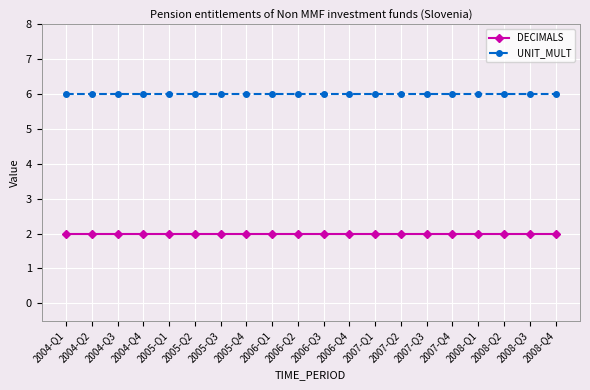

Reading left to right, what are all the values shown in this chart?

DECIMALS: 2	2	2	2	2	2	2	2	2	2	2	2	2	2	2	2	2	2	2	2
UNIT_MULT: 6	6	6	6	6	6	6	6	6	6	6	6	6	6	6	6	6	6	6	6